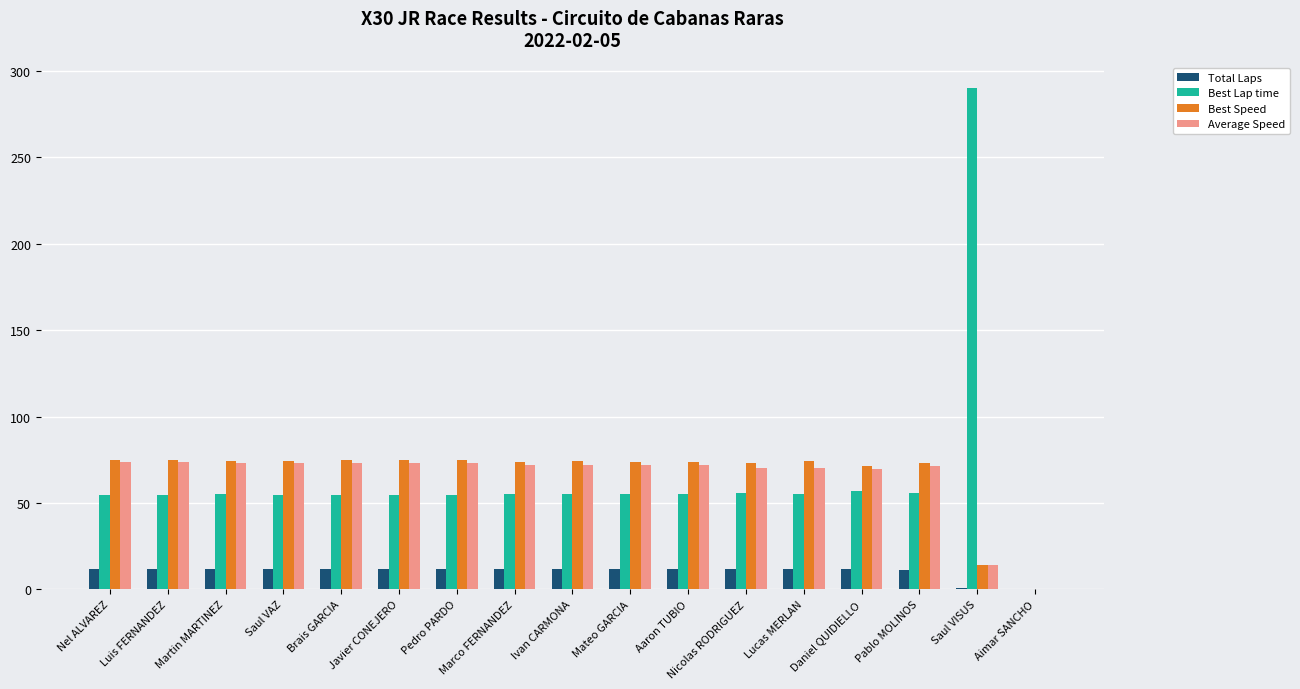

Read the Total Laps value at Javier CONEJERO.

12.0